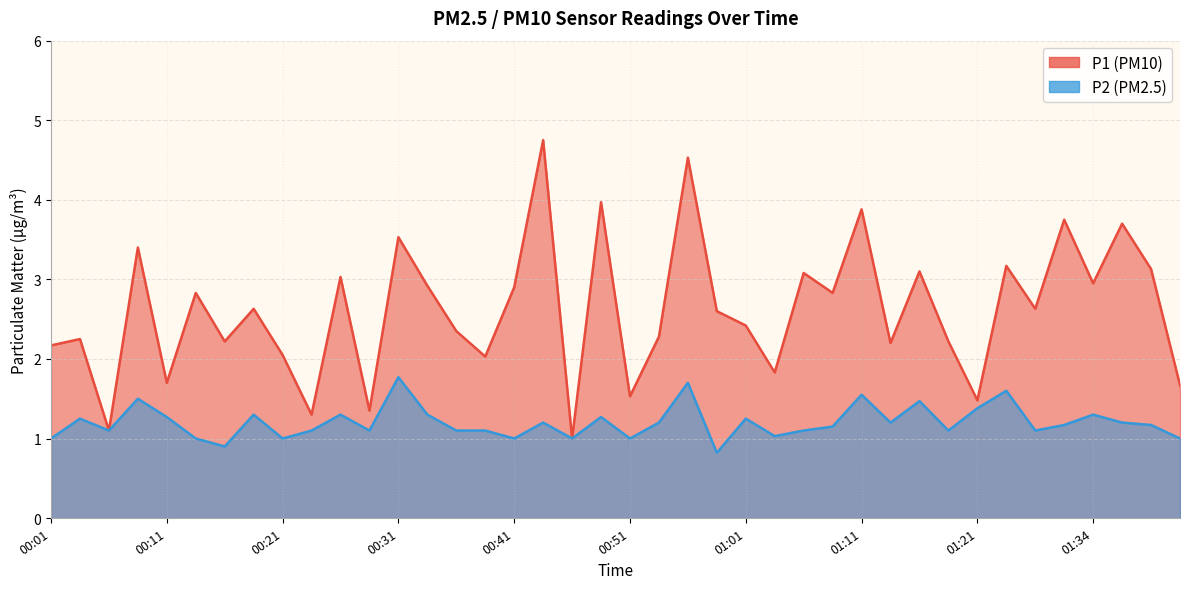

At which category is the sum across all series the highest?

00:56